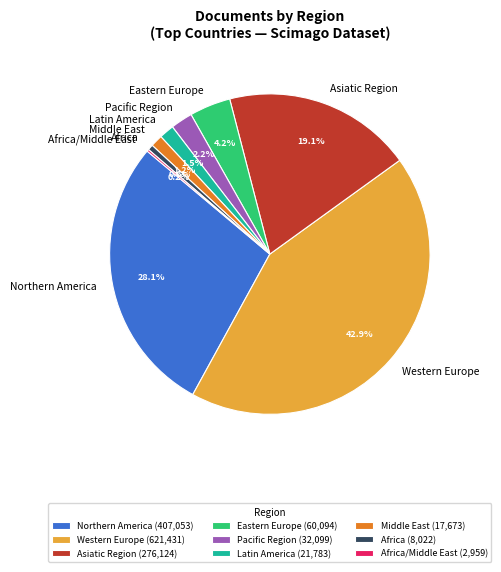

Is there a majority slice in this chart?

No